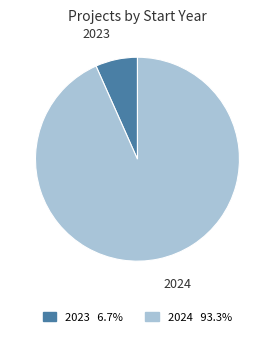

Is there any slice that represents more than half of the pie?

Yes